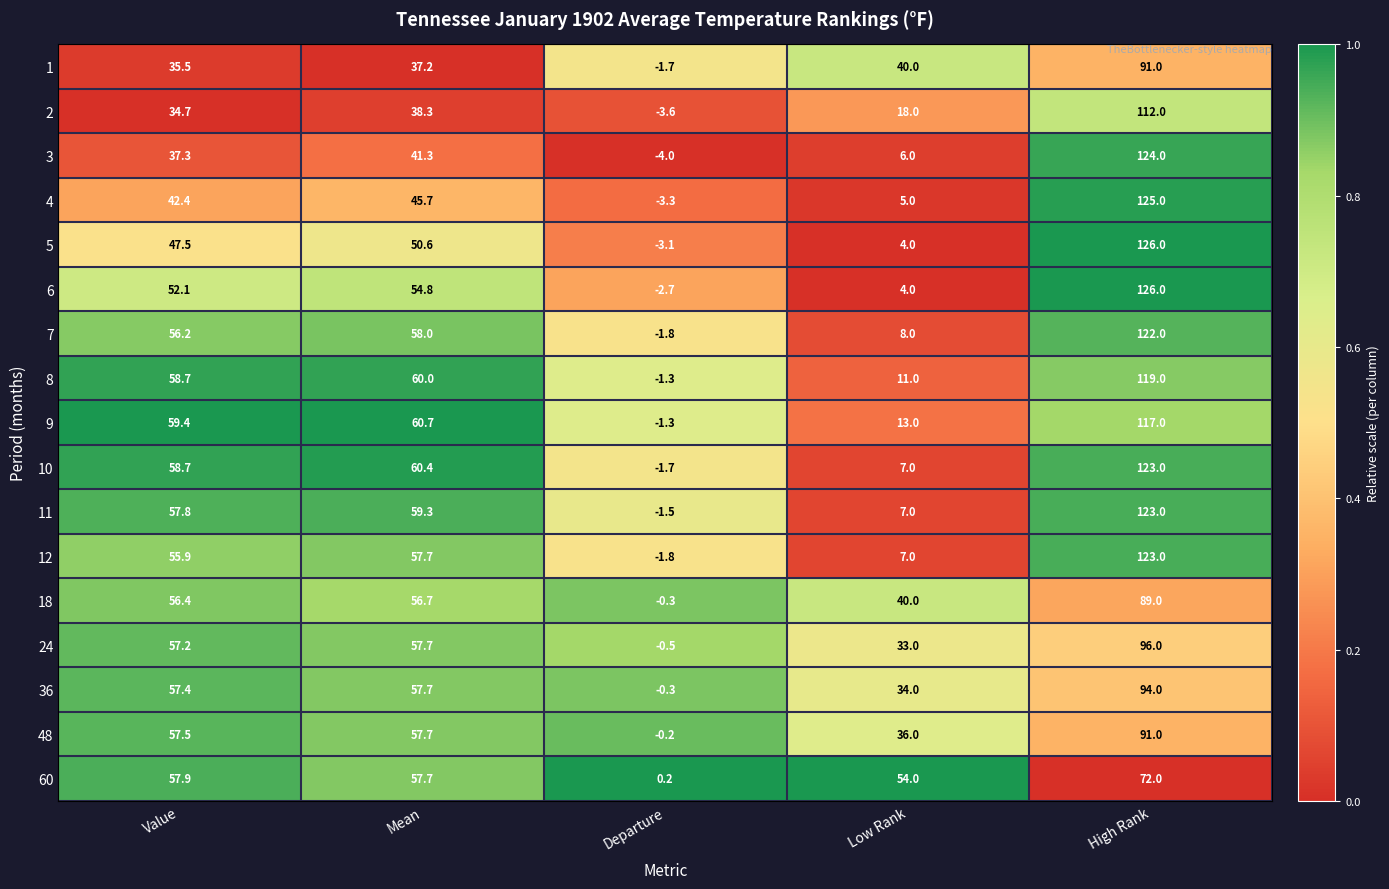

List the labels in order of 4 value, smallest first.

Departure, Low Rank, Value, Mean, High Rank